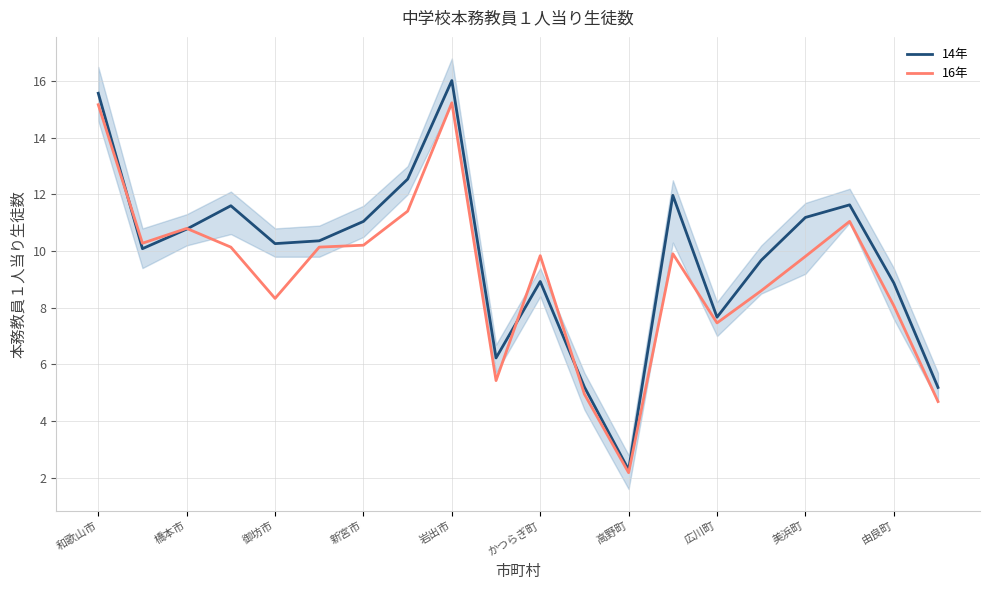

What is the difference between the highest and lowest values at 13?

2.1